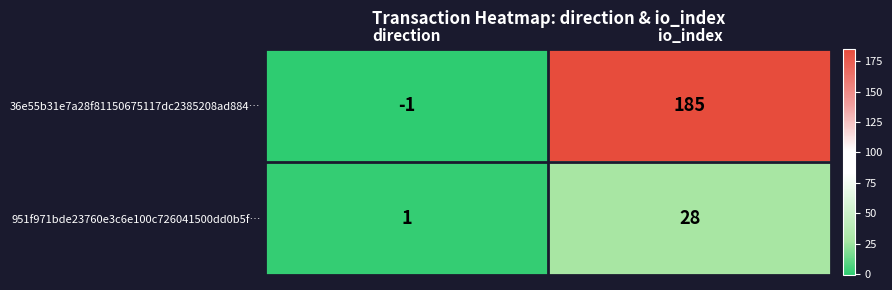

At direction, list the series in order from largest to smallest.

951f971bde23760e3c6e100c726041500dd0b5f…, 36e55b31e7a28f81150675117dc2385208ad884…